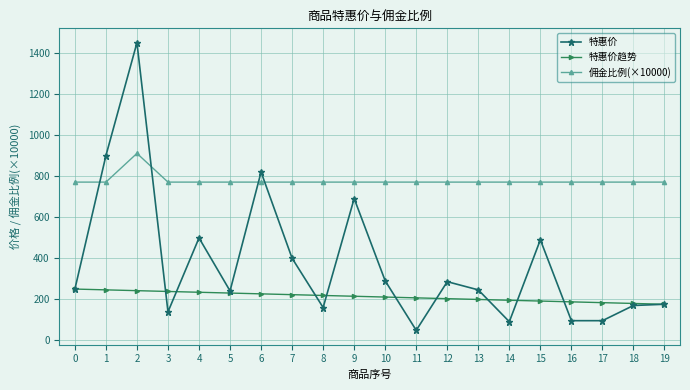

What value does the 特惠价 series have at 14?

90.0